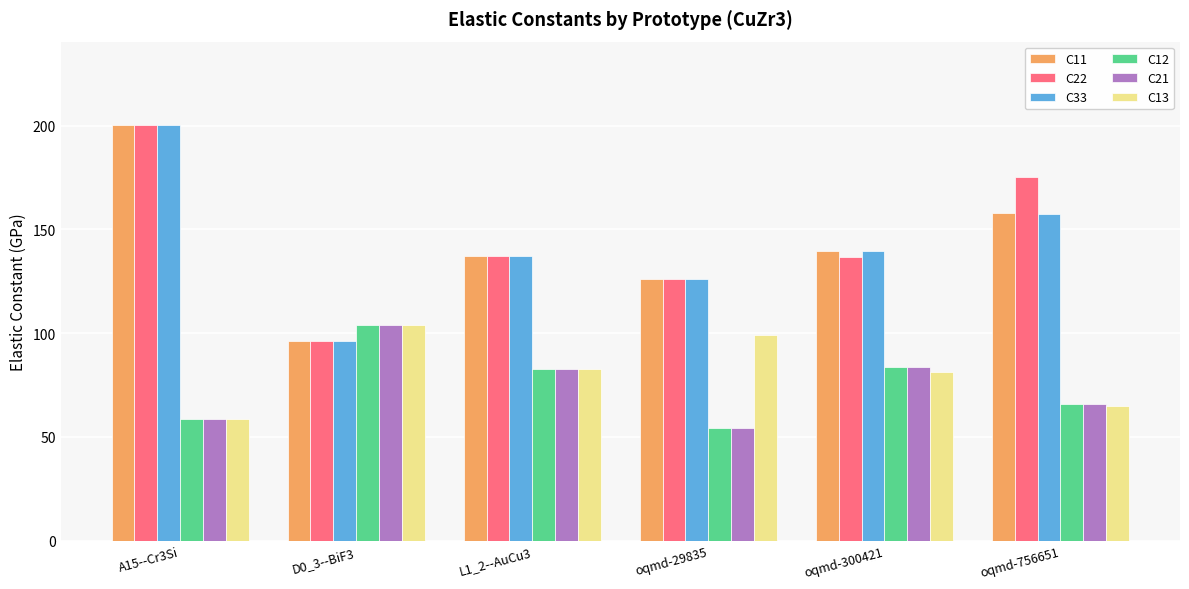

Between A15--Cr3Si and oqmd-756651, which series saw the biggest shift?

C33